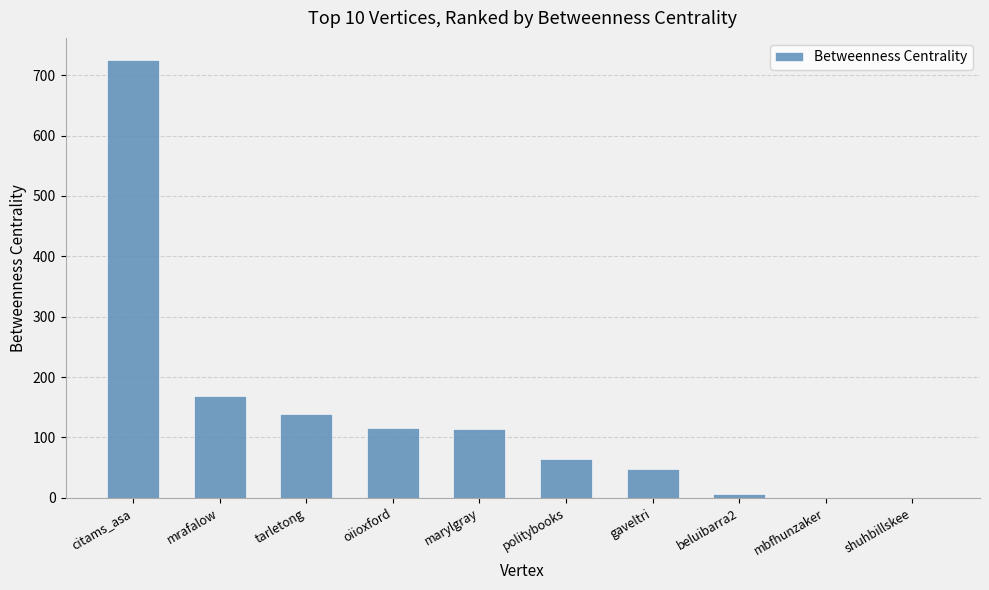

Does the chart contain stacked bars?

No